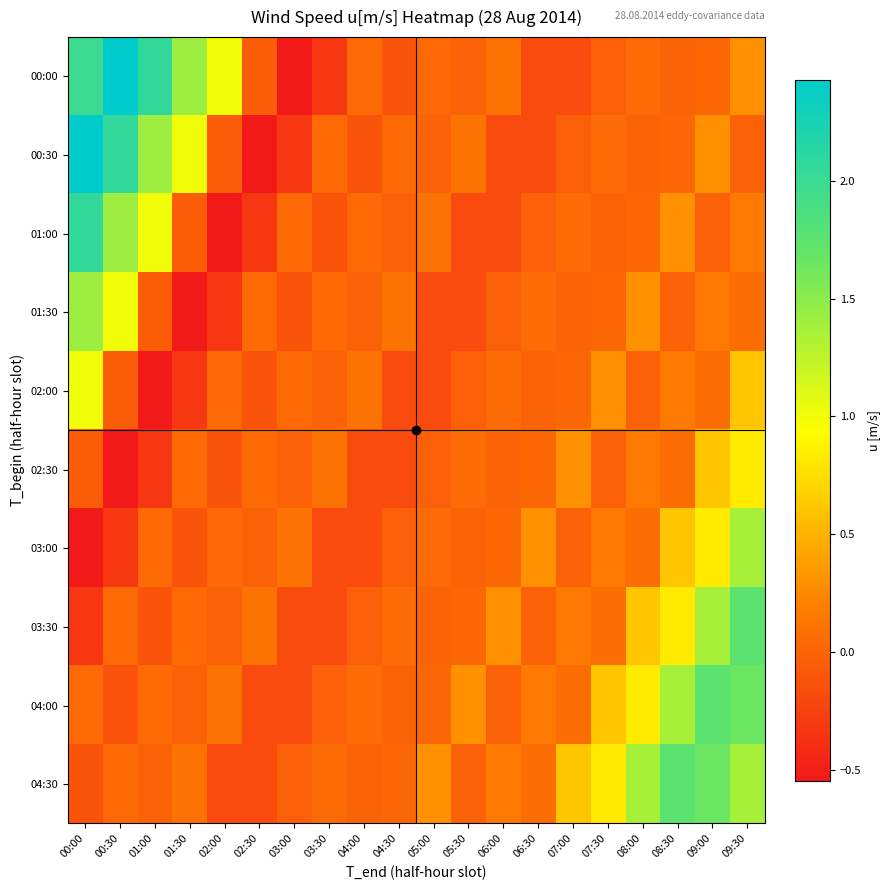

How many series are shown in this chart?

10